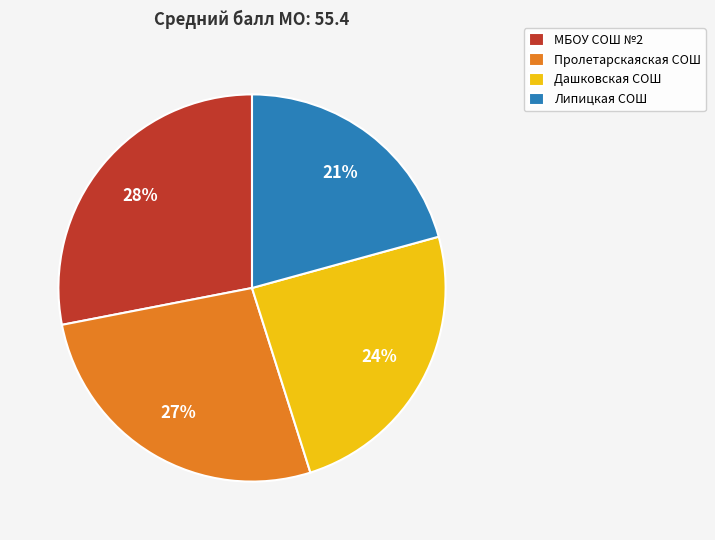

Which category has the smallest portion of the pie?

Липицкая СОШ